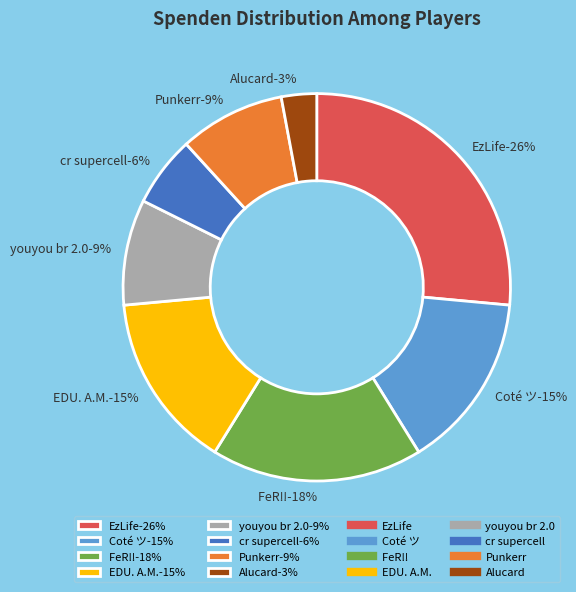

How many segments does this pie chart have?

8